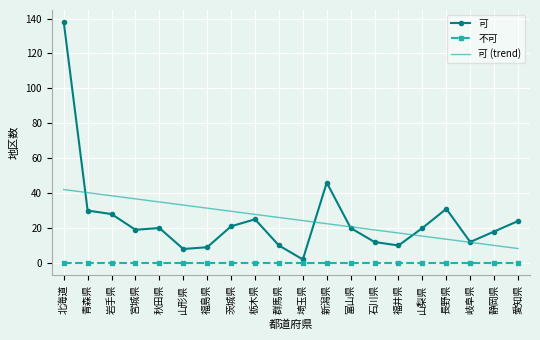

Rank the series by their maximum value, from highest to lowest.

可, 可 (trend), 不可